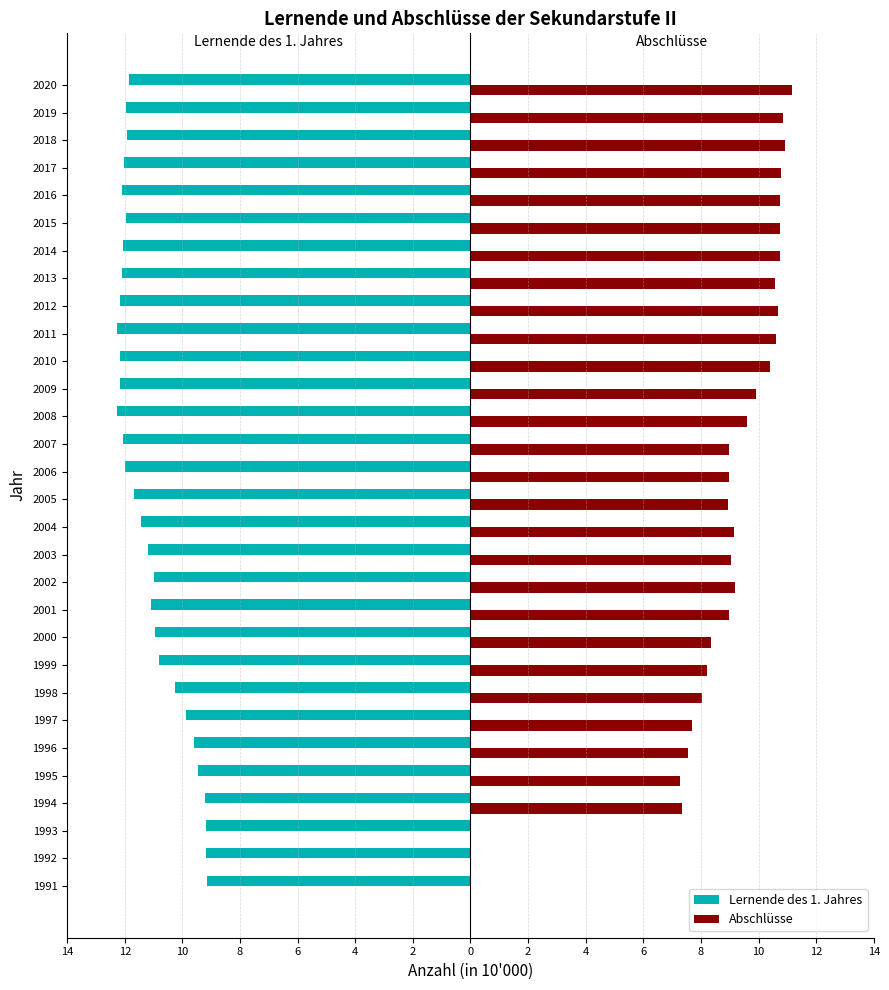

What are all the series names shown in the legend?

Lernende des 1. Jahres, Abschlüsse